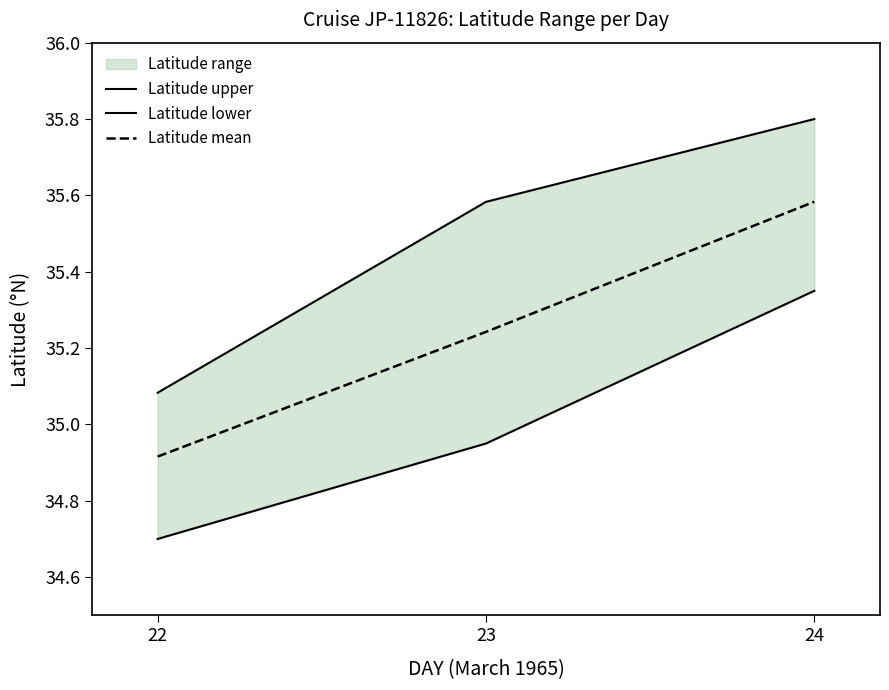

At which label does Latitude lower reach its peak?

24